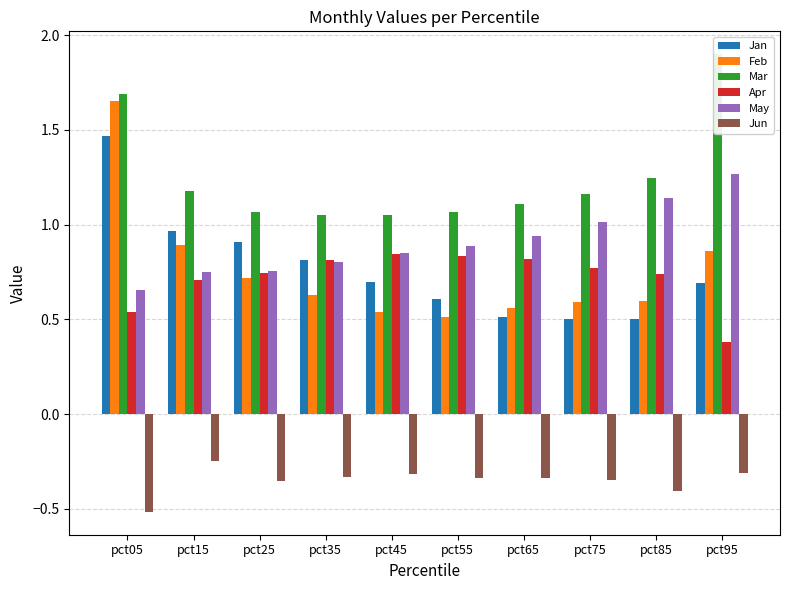

Reading left to right, extract all data points from this chart.

Jan: pct05=1.5	pct15=1.0	pct25=0.9	pct35=0.8	pct45=0.7	pct55=0.6	pct65=0.5	pct75=0.5	pct85=0.5	pct95=0.7
Feb: pct05=1.7	pct15=0.9	pct25=0.7	pct35=0.6	pct45=0.5	pct55=0.5	pct65=0.6	pct75=0.6	pct85=0.6	pct95=0.9
Mar: pct05=1.7	pct15=1.2	pct25=1.1	pct35=1.0	pct45=1.1	pct55=1.1	pct65=1.1	pct75=1.2	pct85=1.2	pct95=1.9
Apr: pct05=0.5	pct15=0.7	pct25=0.7	pct35=0.8	pct45=0.8	pct55=0.8	pct65=0.8	pct75=0.8	pct85=0.7	pct95=0.4
May: pct05=0.7	pct15=0.8	pct25=0.8	pct35=0.8	pct45=0.8	pct55=0.9	pct65=0.9	pct75=1.0	pct85=1.1	pct95=1.3
Jun: pct05=-0.5	pct15=-0.2	pct25=-0.4	pct35=-0.3	pct45=-0.3	pct55=-0.3	pct65=-0.3	pct75=-0.3	pct85=-0.4	pct95=-0.3